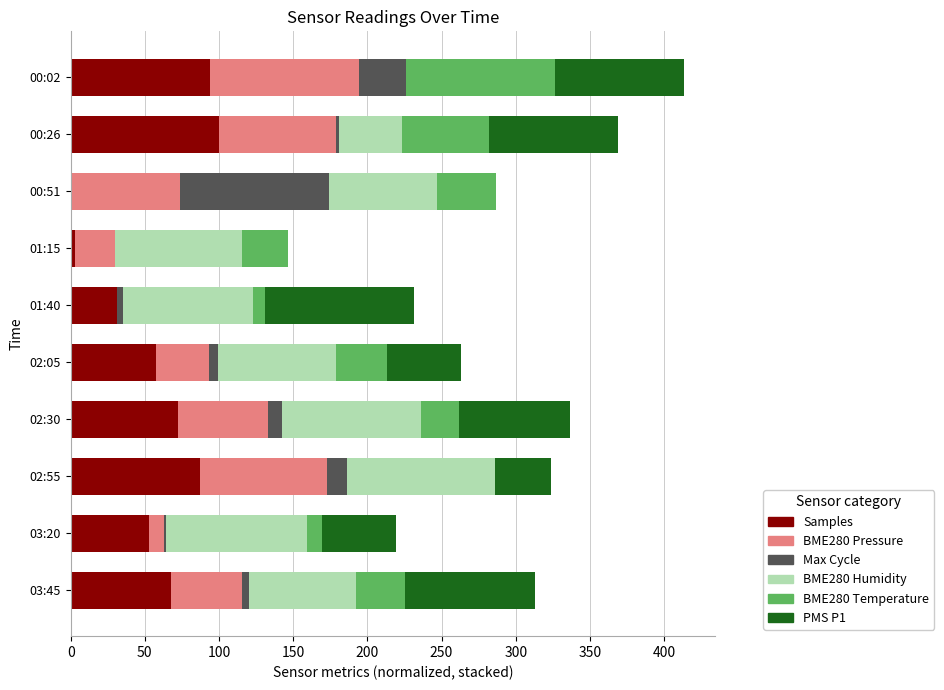

The value of Samples at 00:02 is 94.1. True or false?

True